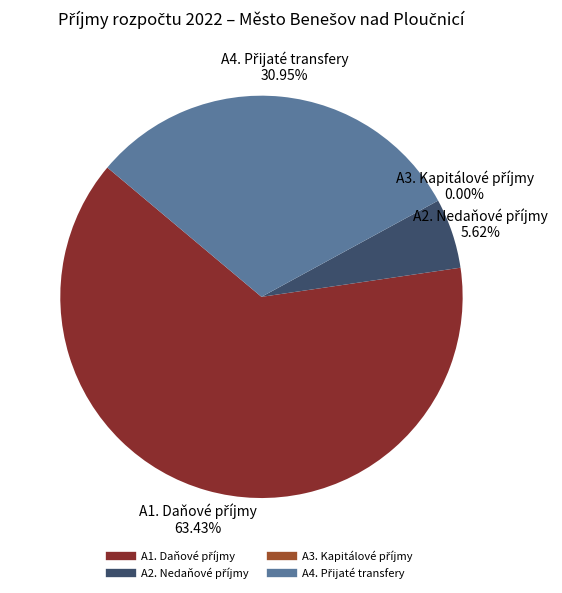

Which slice is the smallest?

A3. Kapitálové příjmy